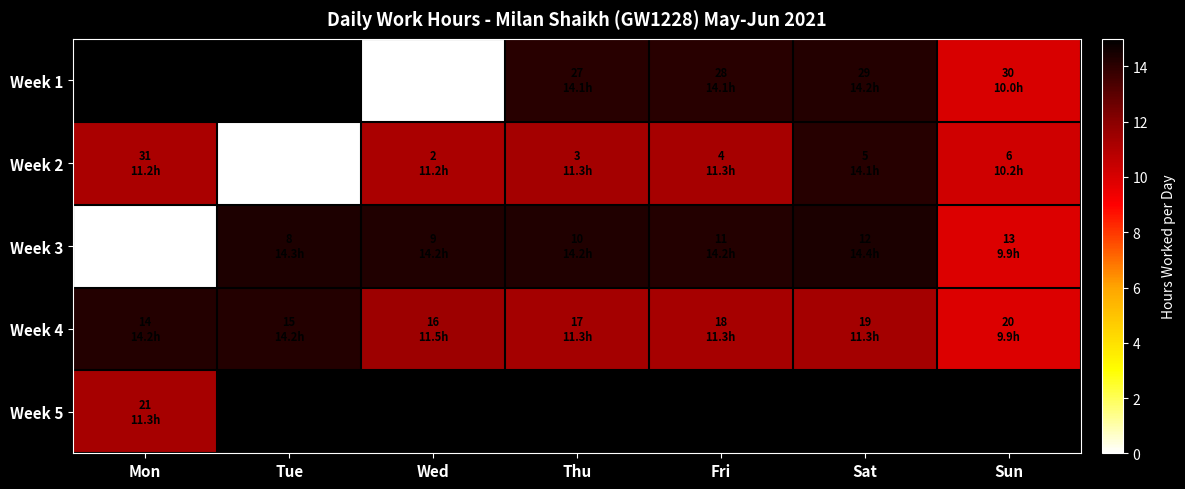

List the labels in order of Week 2 value, smallest first.

Tue, Sun, Mon, Wed, Fri, Thu, Sat